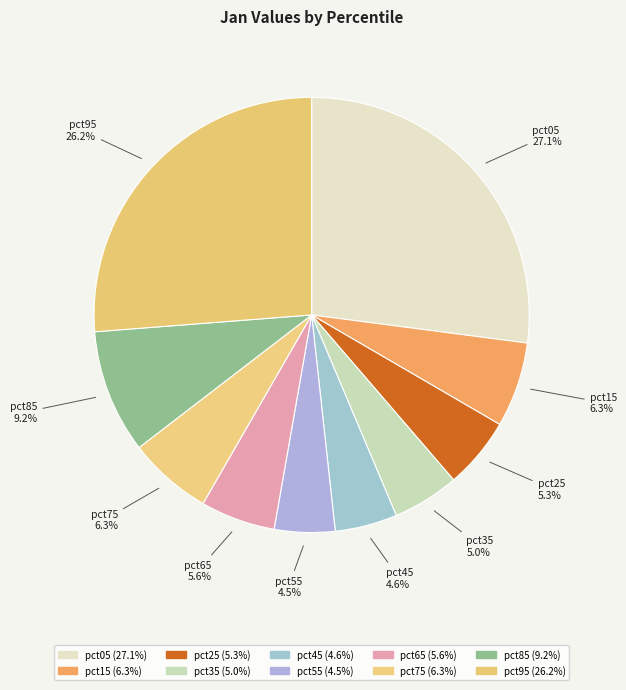

Is there a majority slice in this chart?

No